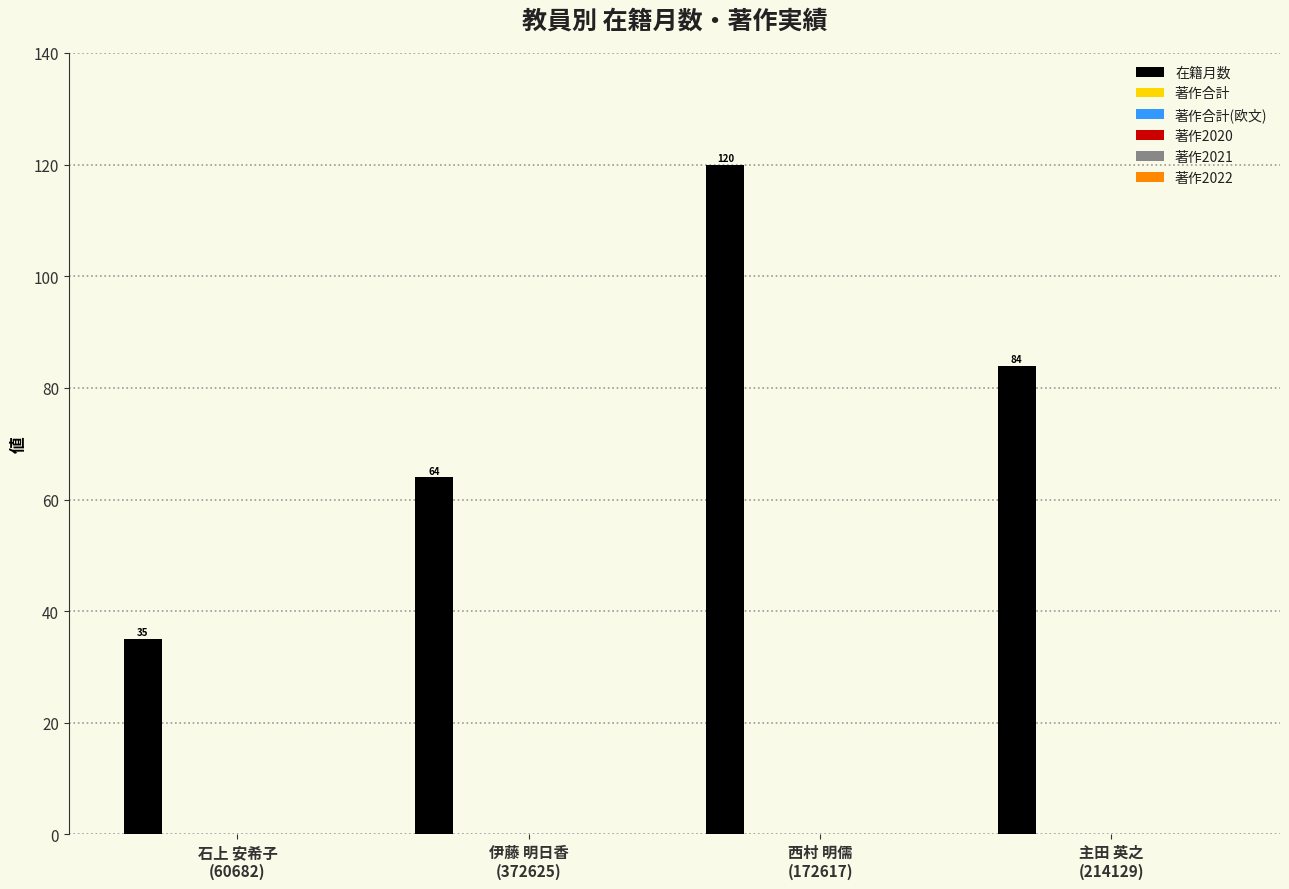

How many values are between 64 and 120?

3